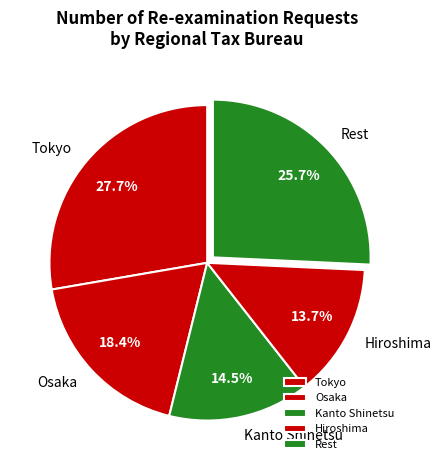

What is the ratio of the value at Rest to the value at Osaka?

1.4